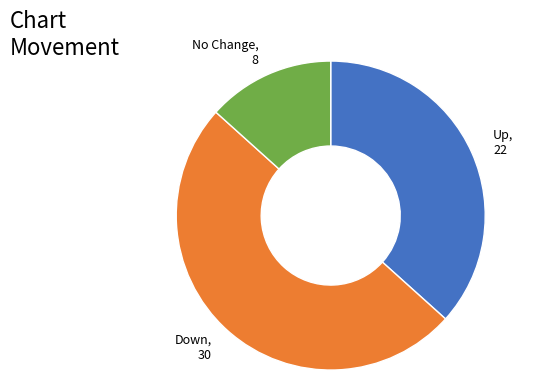

True or false: No Change accounts for 13% of the total.

True